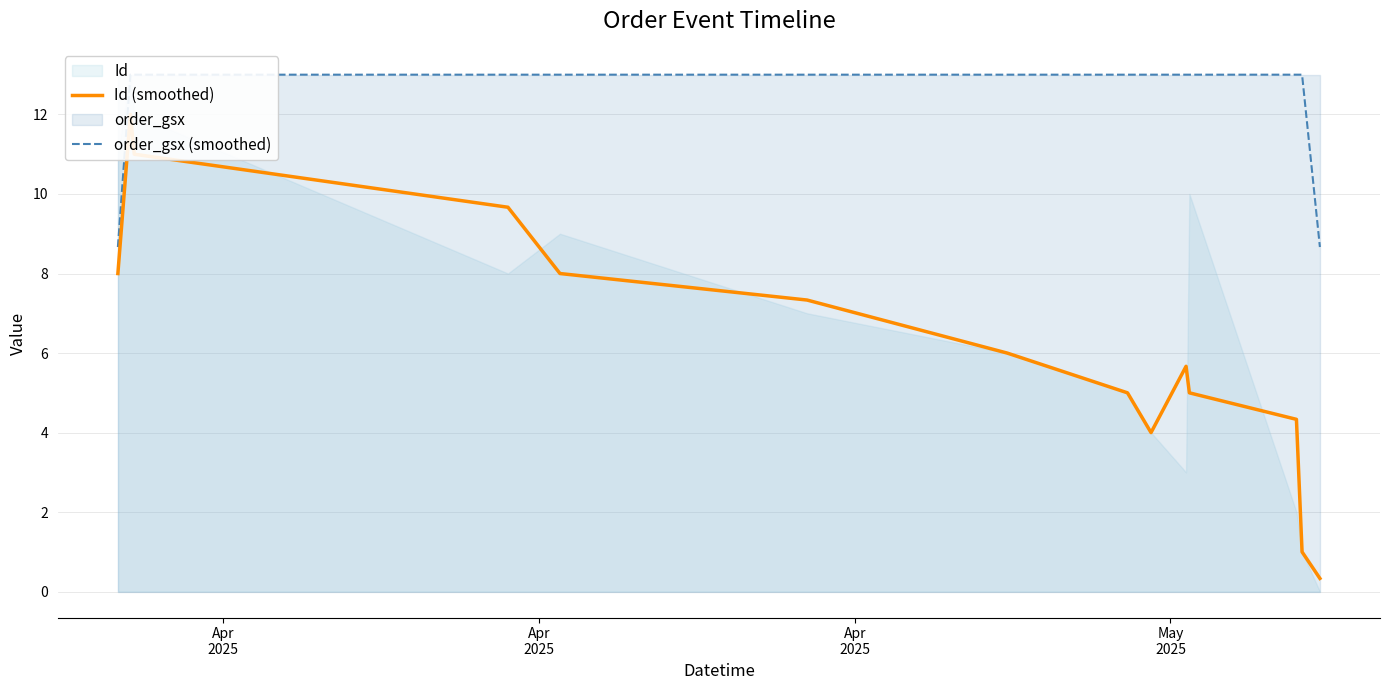

True or false: Id (smoothed) has a value of 0.6 at 12.

False